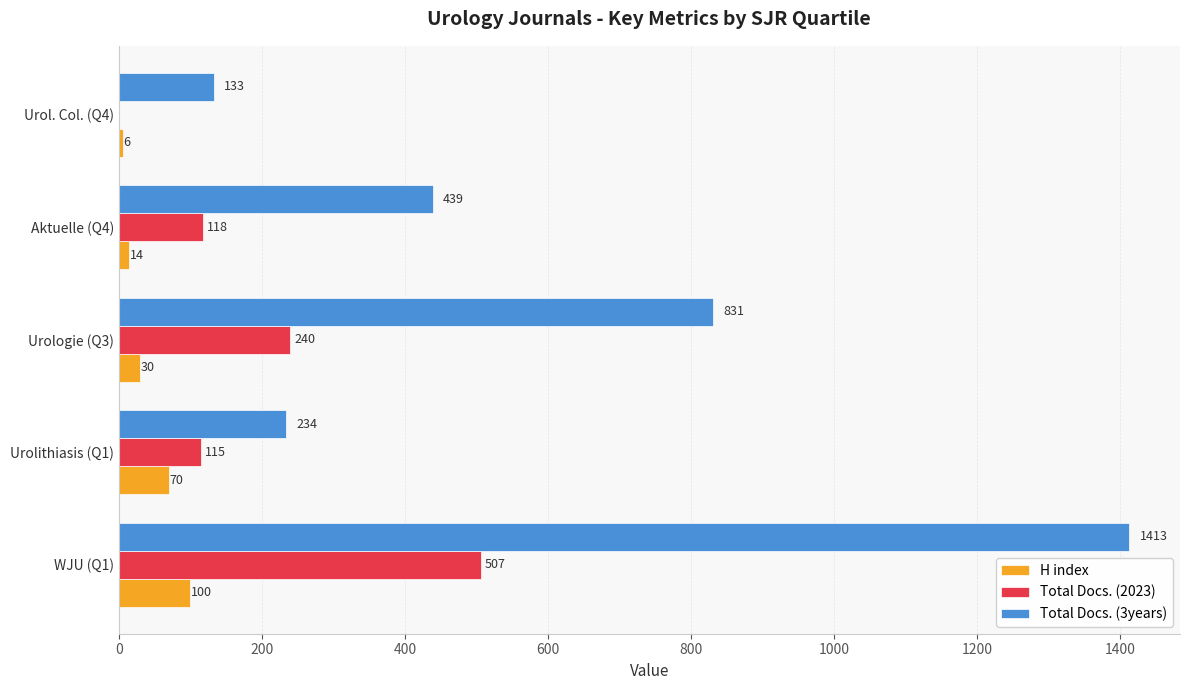

What is the maximum value for Total Docs. (3years)?

1413